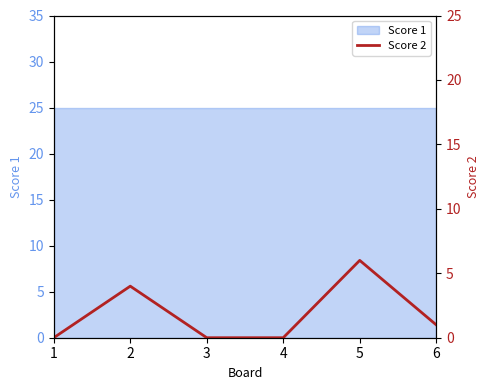

What is the value of the 5th point from the left?

6